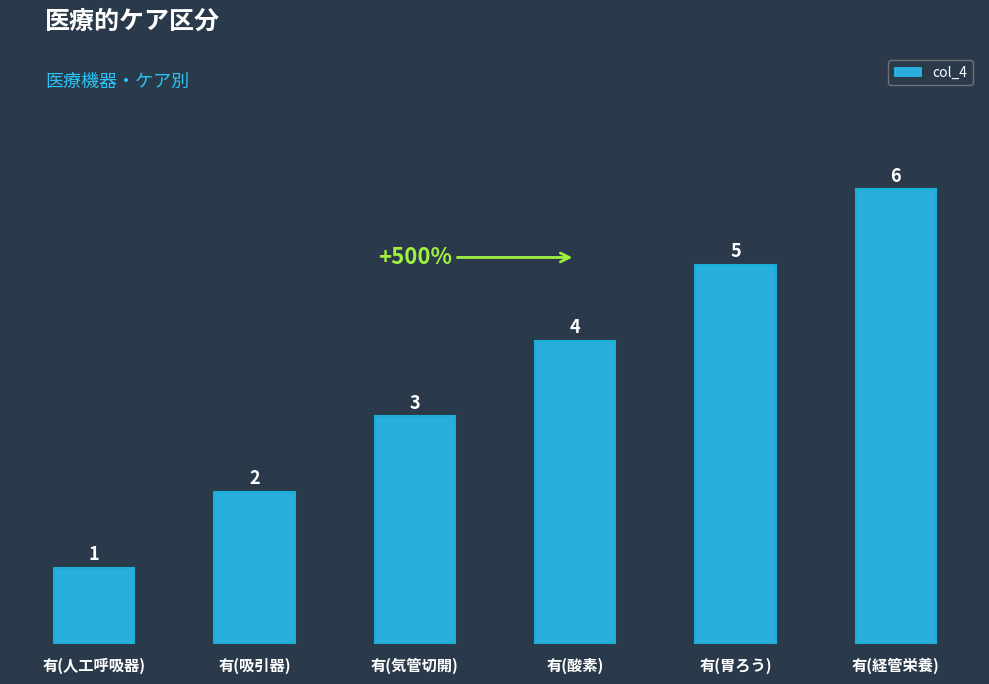

Which has a higher value, 有(胃ろう) or 有(気管切開)?

有(胃ろう)